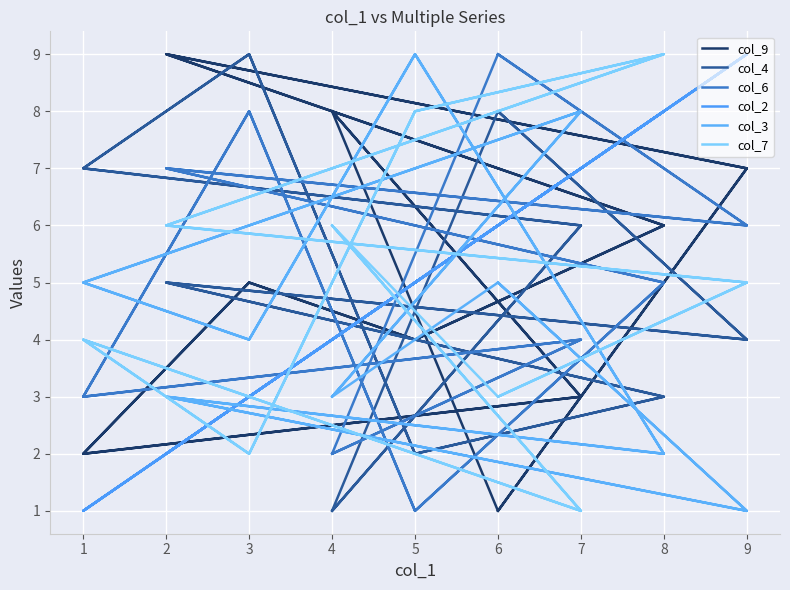

At which label does col_3 reach its minimum?

9